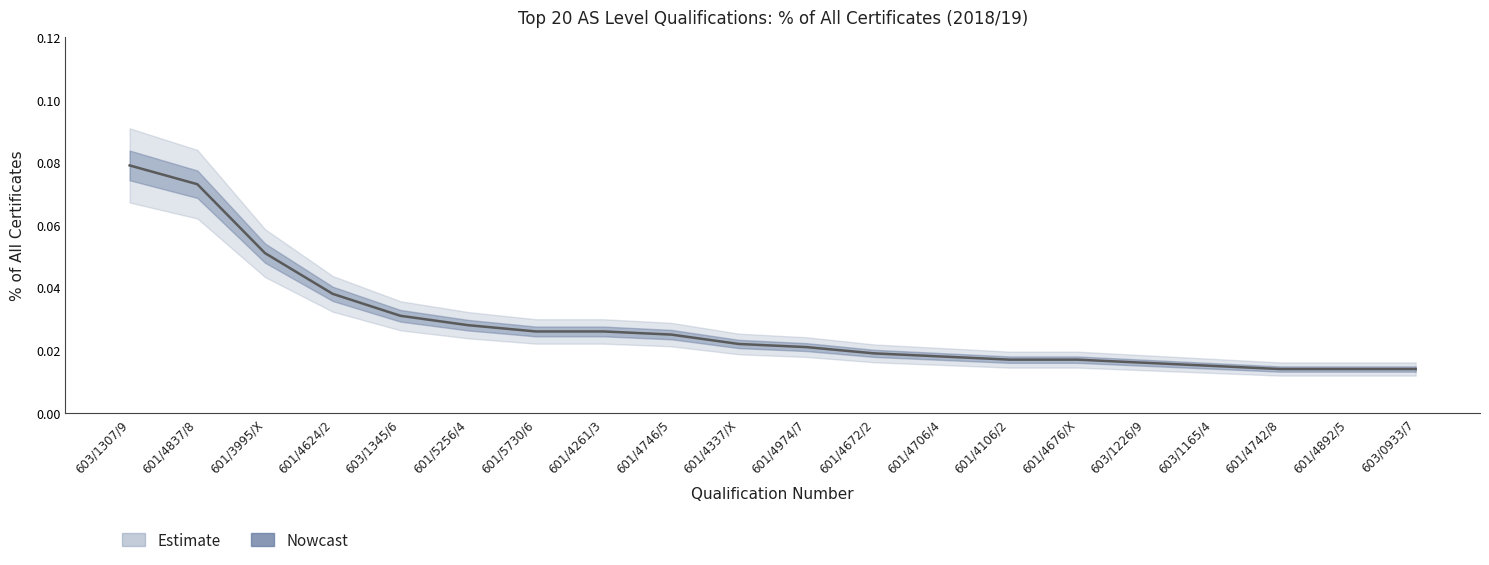

The chart shows a value of 0.0 at 601/4106/2. True or false?

False